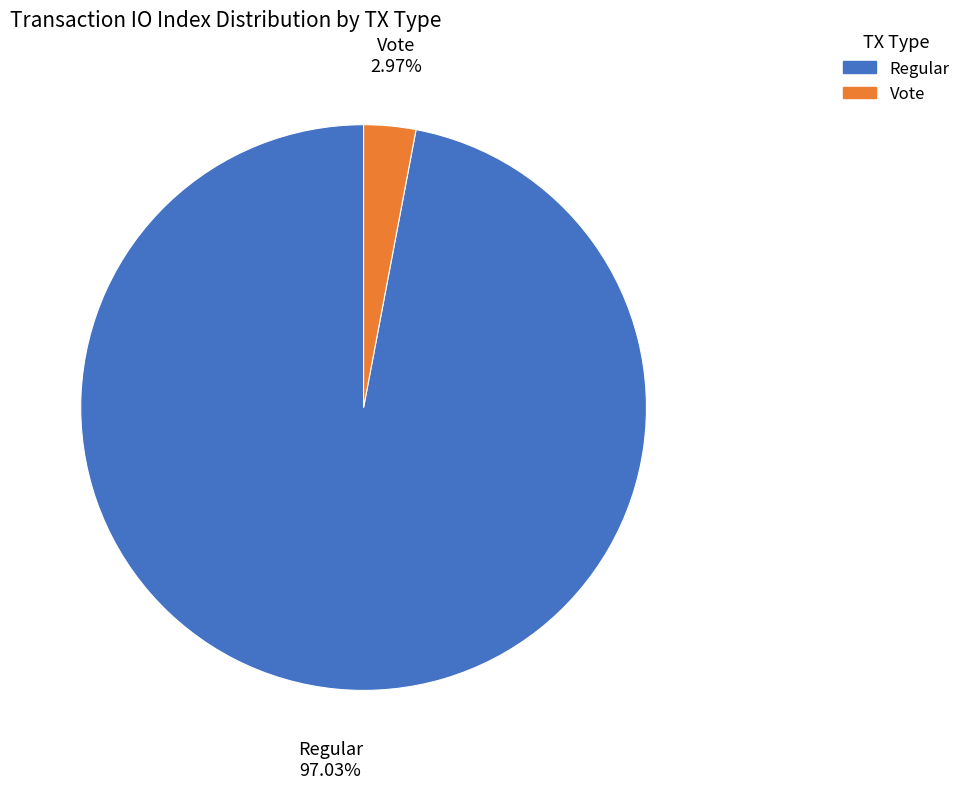

To the nearest percent, what percentage of the pie is Vote?

3%